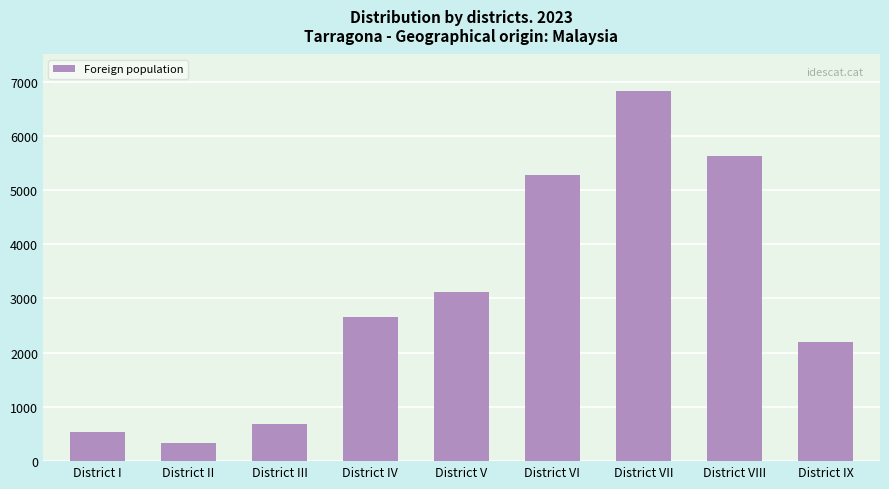

The value at District II is 335. True or false?

True